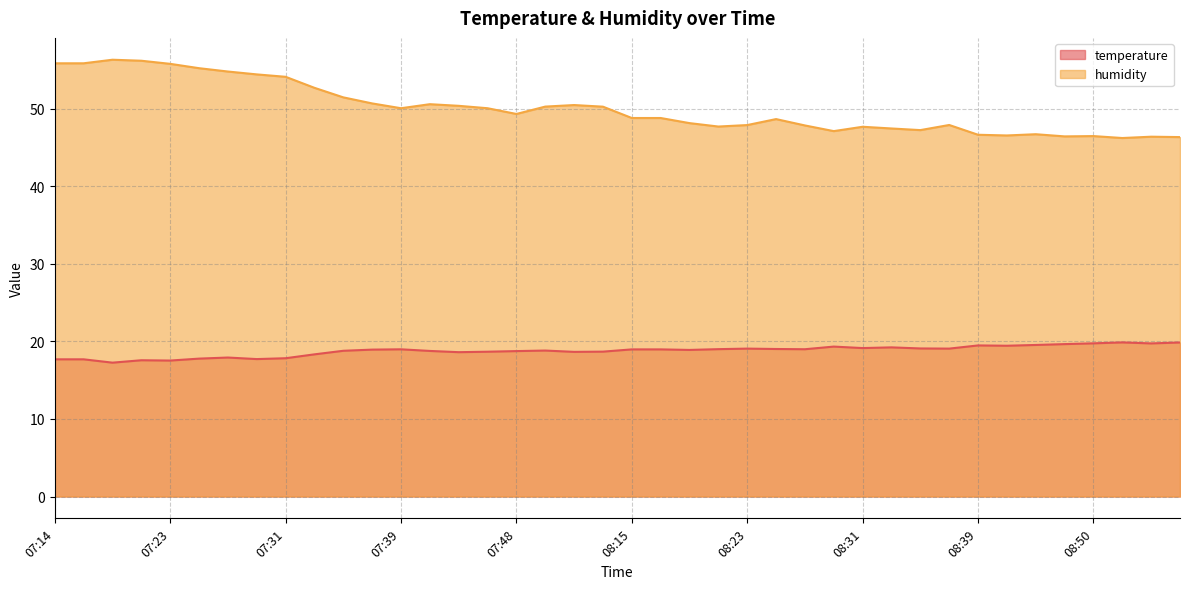

What are all the series names shown in the legend?

temperature, humidity